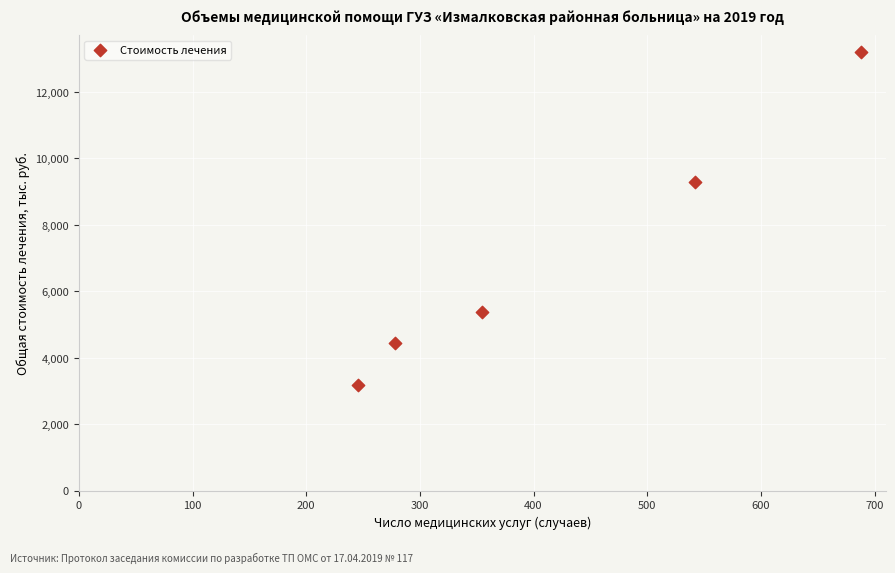

What is the average X value?

421.8